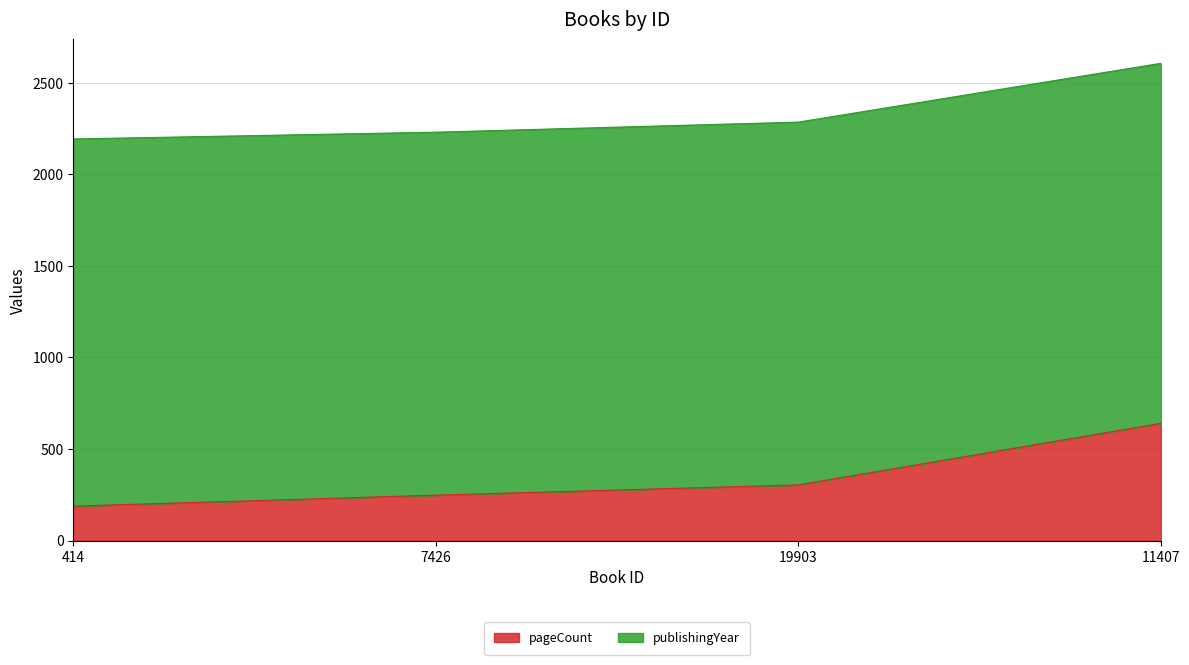

What is the difference between the pageCount values at 414 and 11407?

452